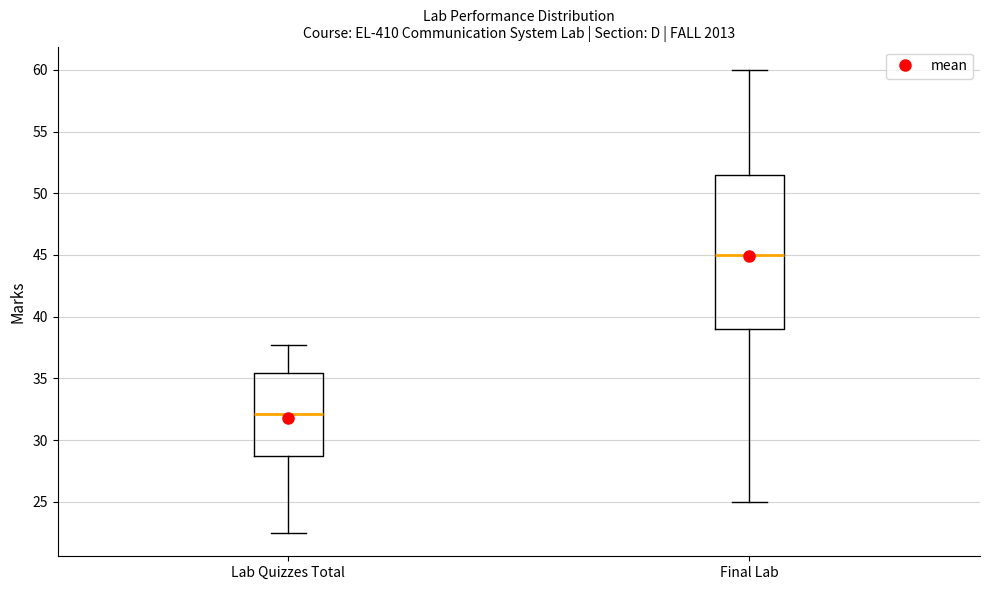

Where does the upper whisker of the box for Final Lab end on the y-axis? The values are not printed on the chart, so give them approximately, as read against the axis.

60.0